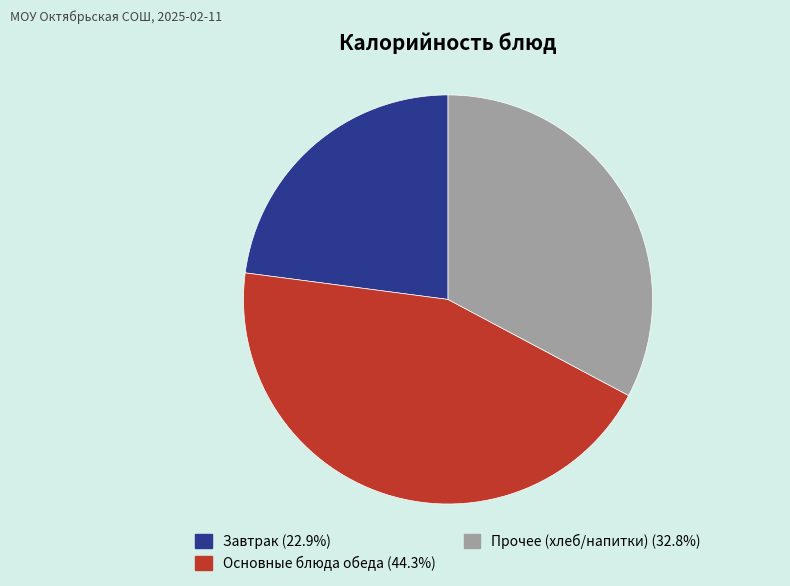

Is there a majority slice in this chart?

No